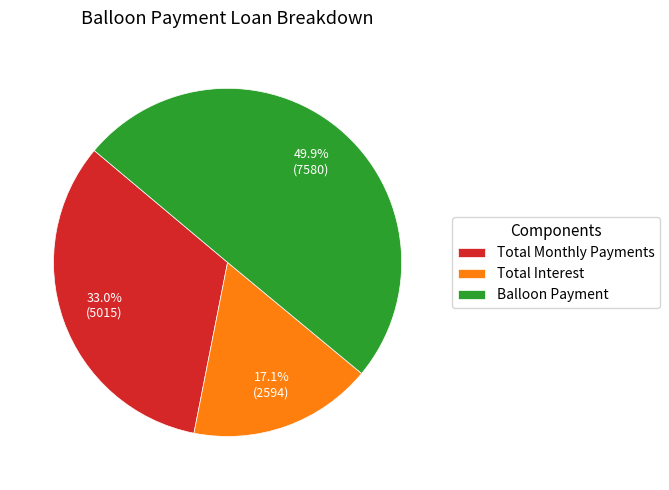

To the nearest percent, what portion does Balloon Payment represent?

50%